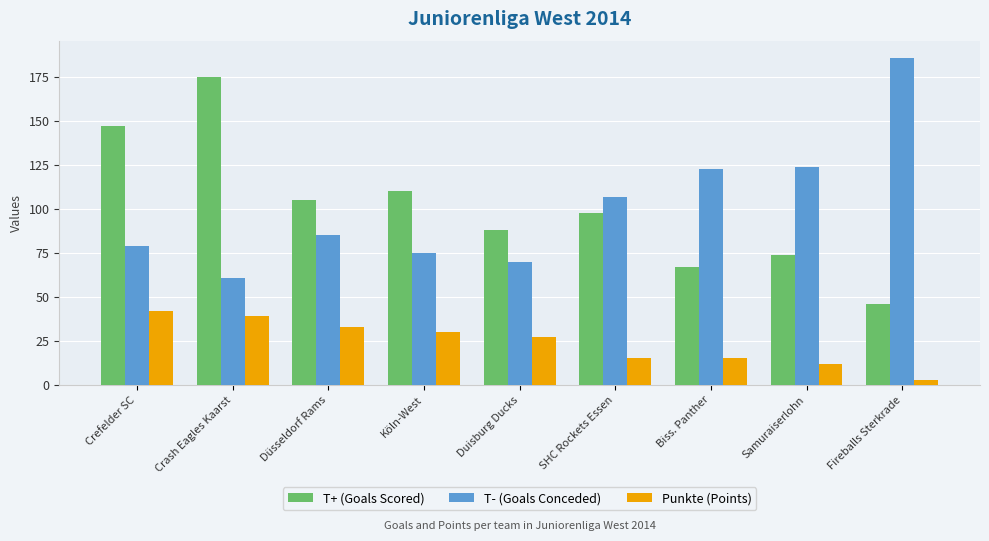

Are the bars horizontal?

No